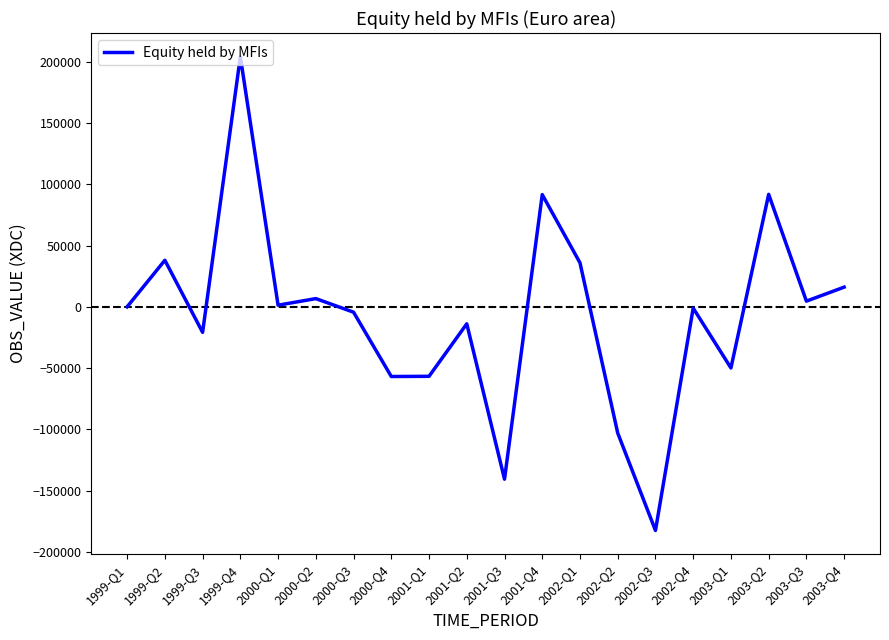

Is it true that the value at 2001-Q3 is -140753.6?

True